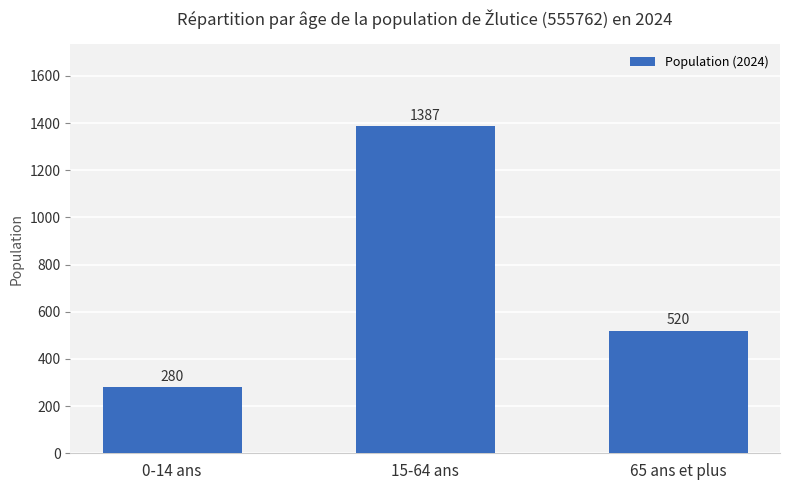

Which label corresponds to the smallest value in the chart?

0-14 ans